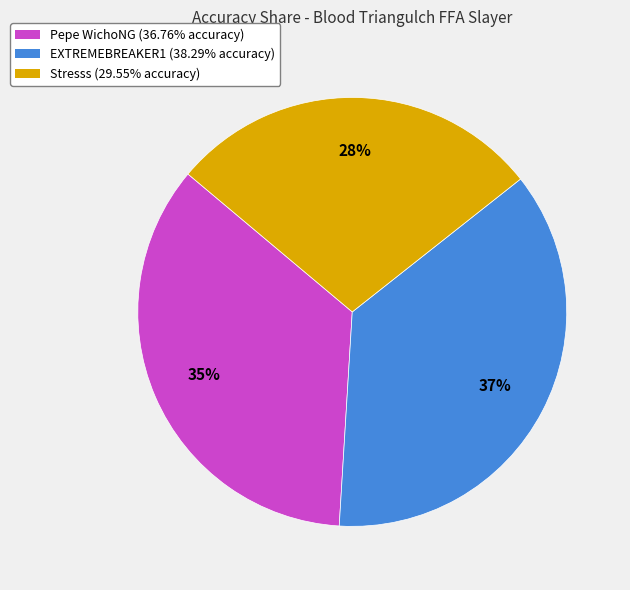

Is there any slice that represents more than half of the pie?

No